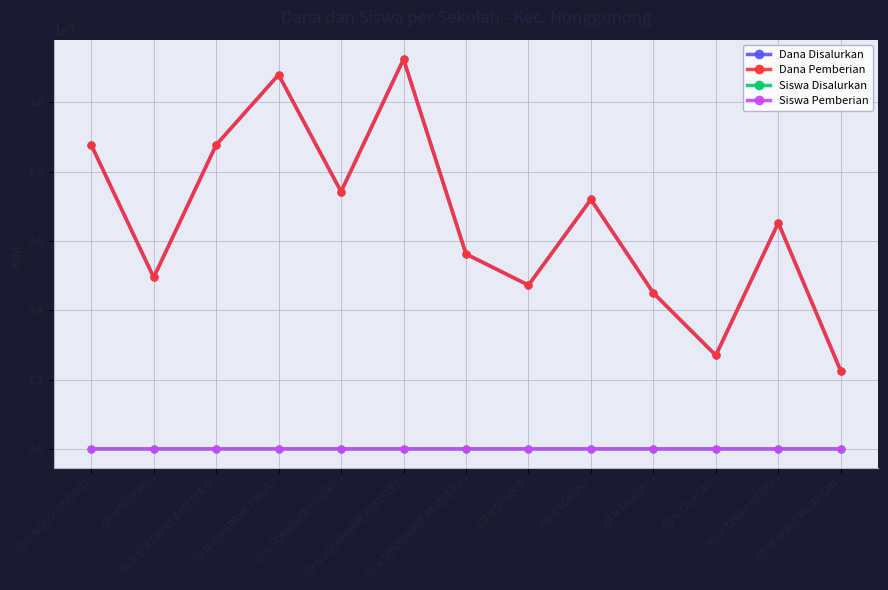

What is the sum of all Dana Pemberian values?

85500000